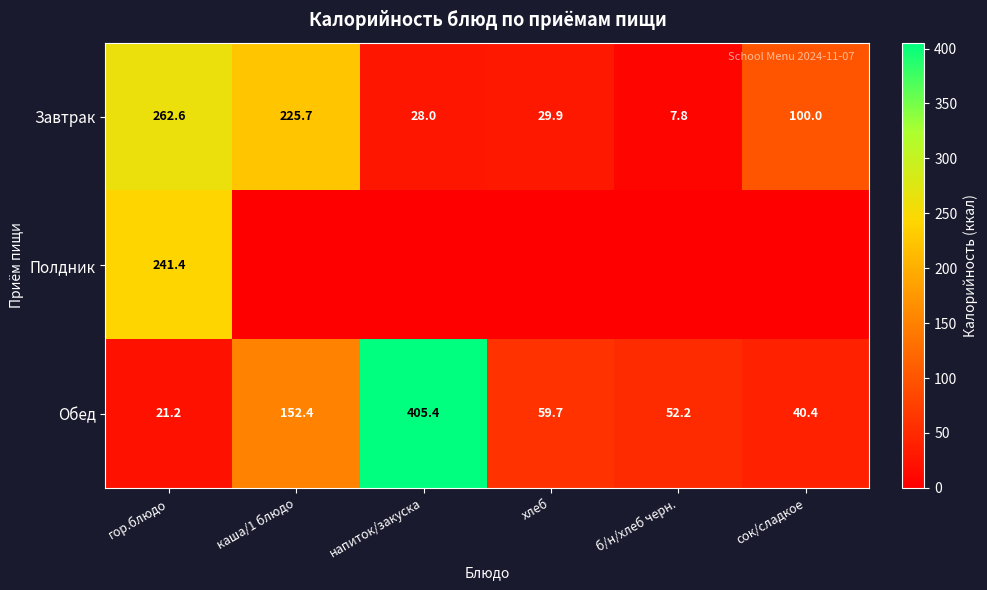

What is the approximate value of Завтрак at хлеб?

29.9